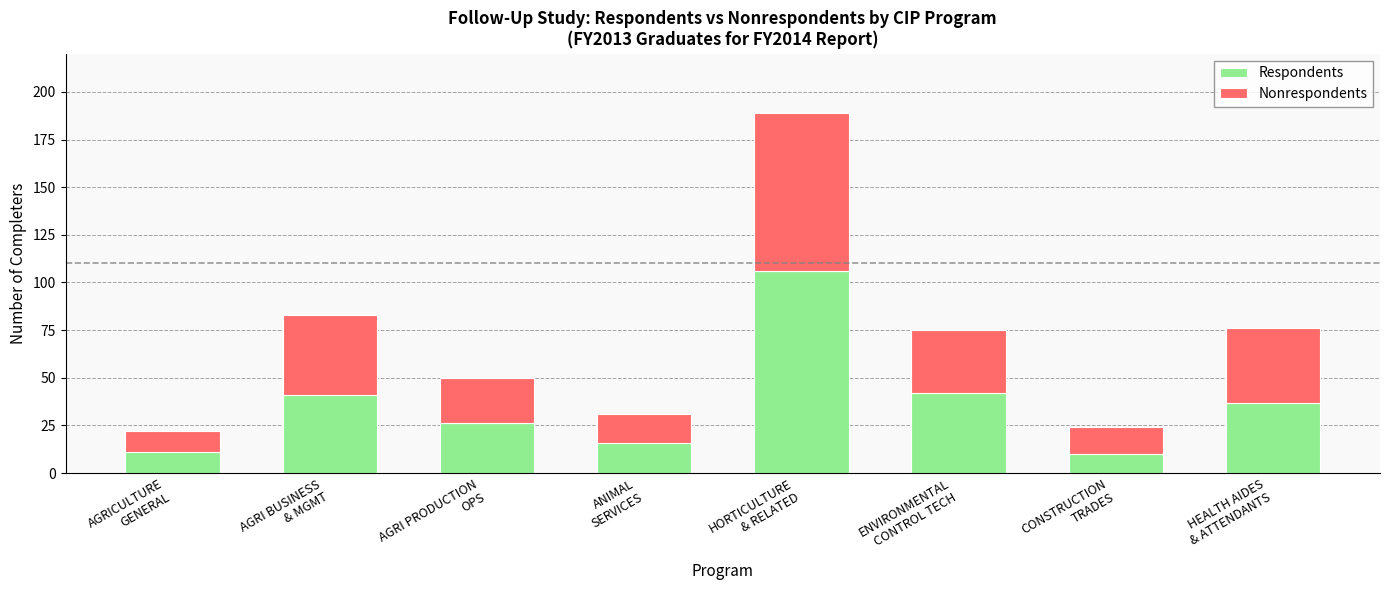

What is the difference between the second highest and minimum values in the Respondents series?

32